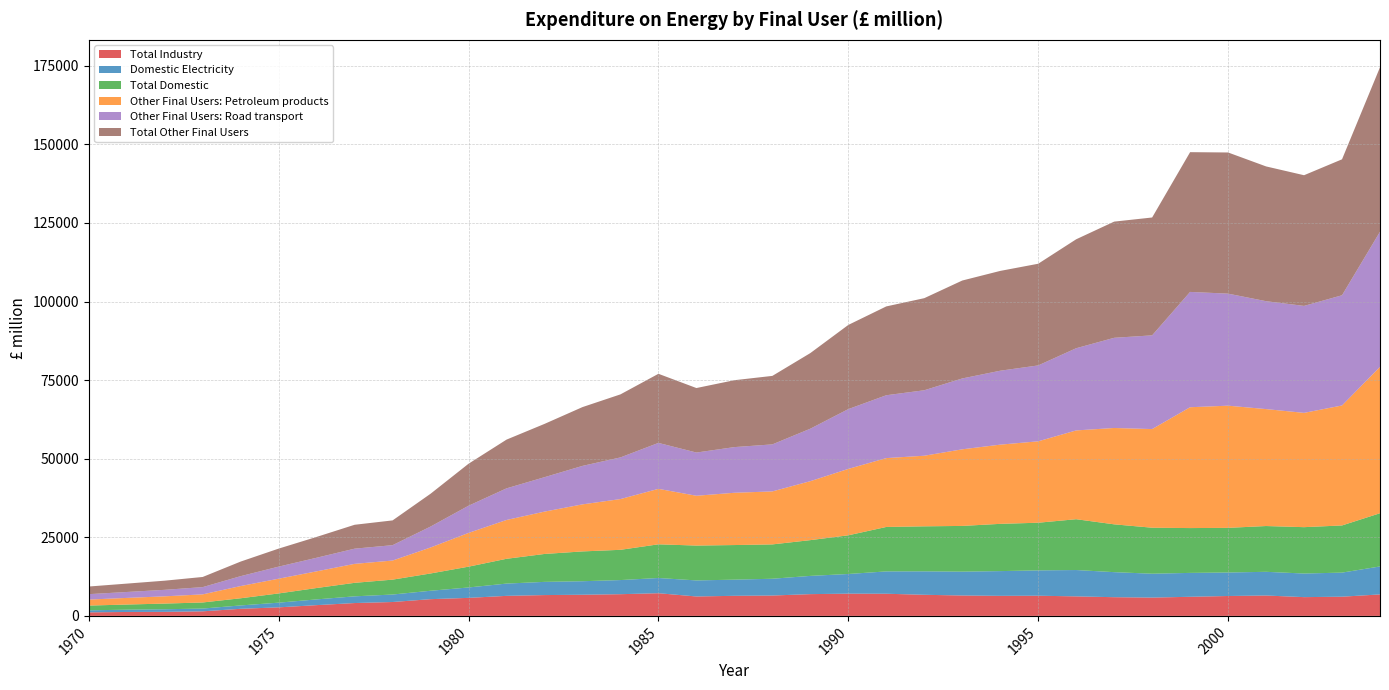

Reading right to left, list all the values displayed in this chart.

Total Industry: 2004=6835	2003=6110	2002=5970	2001=6485	2000=6330	1999=6080	1998=5825	1997=5950	1996=6210	1995=6420	1994=6380	1993=6490	1992=6715	1991=7050	1990=7075	1989=6925	1988=6480	1987=6390	1986=6180	1985=7215	1984=6905	1983=6730	1982=6625	1981=6375	1980=5735	1979=5325	1978=4420	1977=4090	1976=3425	1975=2720	1974=2260	1973=1455	1972=1285	1971=1250	1970=1130
Domestic Electricity: 2004=8895	2003=7660	2002=7510	2001=7540	2000=7475	1999=7600	1998=7595	1997=7965	1996=8380	1995=8060	1994=7870	1993=7590	1992=7460	1991=7105	1990=6255	1989=5800	1988=5340	1987=5140	1986=5105	1985=4840	1984=4495	1983=4300	1982=4200	1981=3905	1980=3310	1979=2675	1978=2380	1977=2135	1976=1825	1975=1495	1974=1070	1973=885	1972=830	1971=730	1970=645
Total Domestic: 2004=16925	2003=15000	2002=14745	2001=14560	2000=14200	1999=14255	1998=14630	1997=15210	1996=16165	1995=15155	1994=15030	1993=14540	1992=14315	1991=14135	1990=12305	1989=11375	1988=10920	1987=11005	1986=11085	1985=10715	1984=9620	1983=9480	1982=8875	1981=7885	1980=6615	1979=5495	1978=4735	1977=4295	1976=3620	1975=2930	1974=2280	1973=1930	1972=1805	1971=1635	1970=1510
Other Final Users: Petroleum products: 2004=46560	2003=38160	2002=36355	2001=37195	2000=38860	1999=38435	1998=31375	1997=30645	1996=28240	1995=25895	1994=25190	1993=24365	1992=22455	1991=21900	1990=21120	1989=18755	1988=16855	1987=16630	1986=15845	1985=17640	1984=16140	1983=14965	1982=13470	1981=12345	1980=10735	1979=8265	1978=6075	1977=6030	1976=5305	1975=4685	1974=3885	1973=2580	1972=2305	1971=2105	1970=1910
Other Final Users: Road transport: 2004=42975	2003=35055	2002=34020	2001=34320	2000=35635	1999=36680	1998=29810	1997=28685	1996=26145	1995=24140	1994=23515	1993=22540	1992=20825	1991=19995	1990=19020	1989=16690	1988=14960	1987=14525	1986=13745	1985=14615	1984=13250	1983=12240	1982=10950	1981=10060	1980=8650	1979=6660	1978=4890	1977=4835	1976=4325	1975=3845	1974=3150	1973=2305	1972=2070	1971=1885	1970=1720
Total Other Final Users: 2004=52310	2003=43240	2002=41565	2001=42865	2000=44900	1999=44450	1998=37485	1997=36955	1996=34650	1995=32340	1994=31745	1993=31145	1992=29290	1991=28255	1990=26775	1989=24050	1988=21785	1987=21280	1986=20515	1985=21980	1984=20050	1983=18700	1982=16950	1981=15500	1980=13355	1979=10435	1978=7875	1977=7600	1976=6625	1975=5730	1974=4640	1973=3230	1972=2910	1971=2665	1970=2430